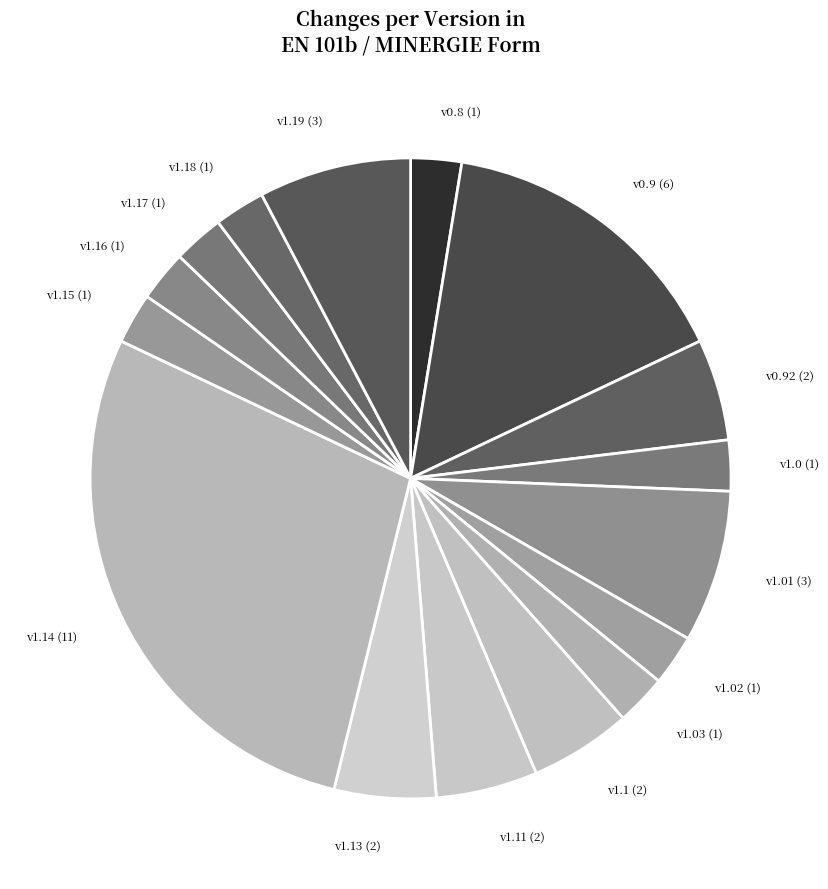

Is there any slice that represents more than half of the pie?

No